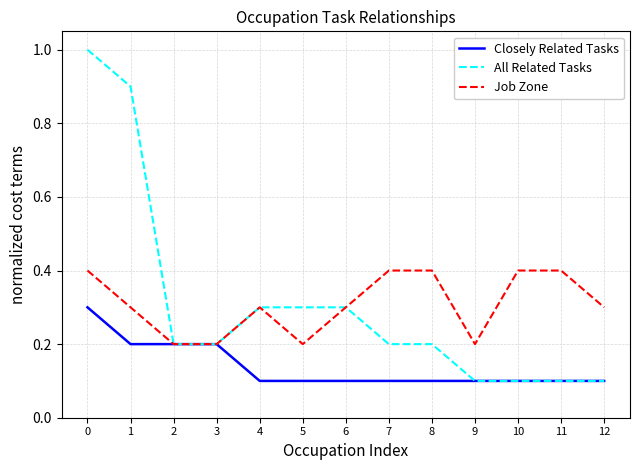

How many categories are shown in the chart?

13